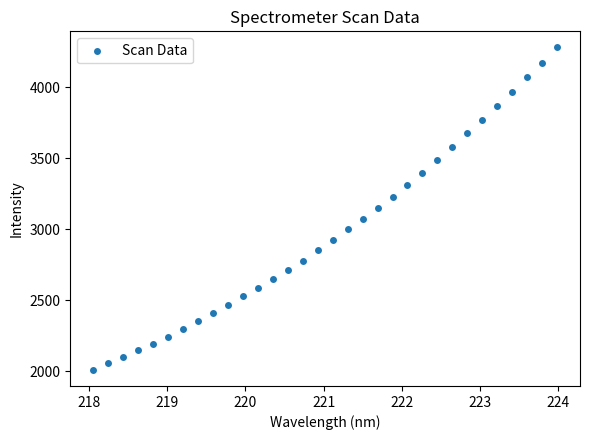

What is the range of Y values (max minus min)?

2267.3